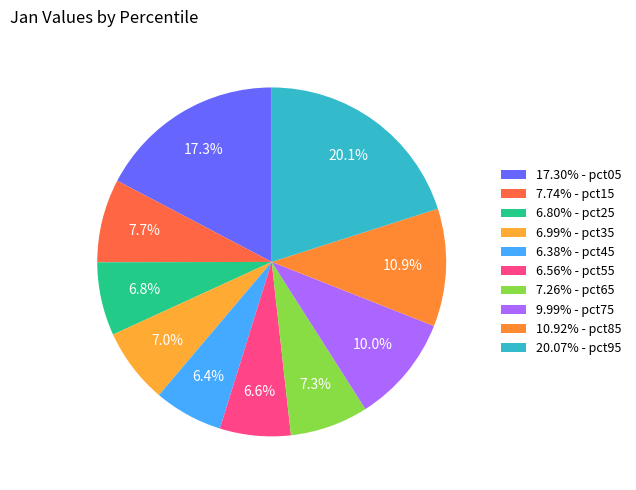

How many segments does this pie chart have?

10